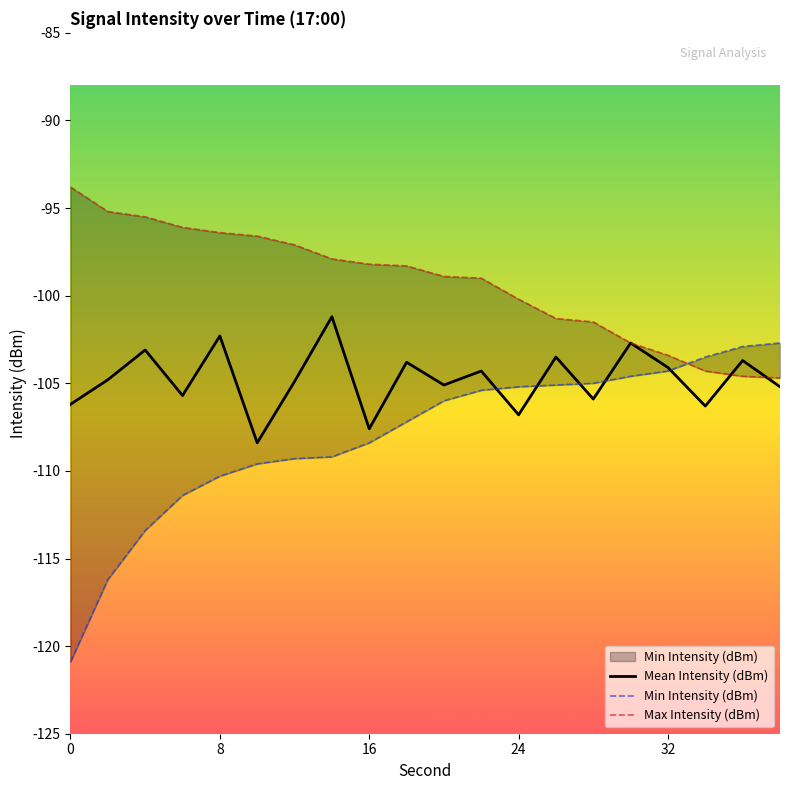

Which series has the largest range (max minus min)?

Min Intensity (dBm)